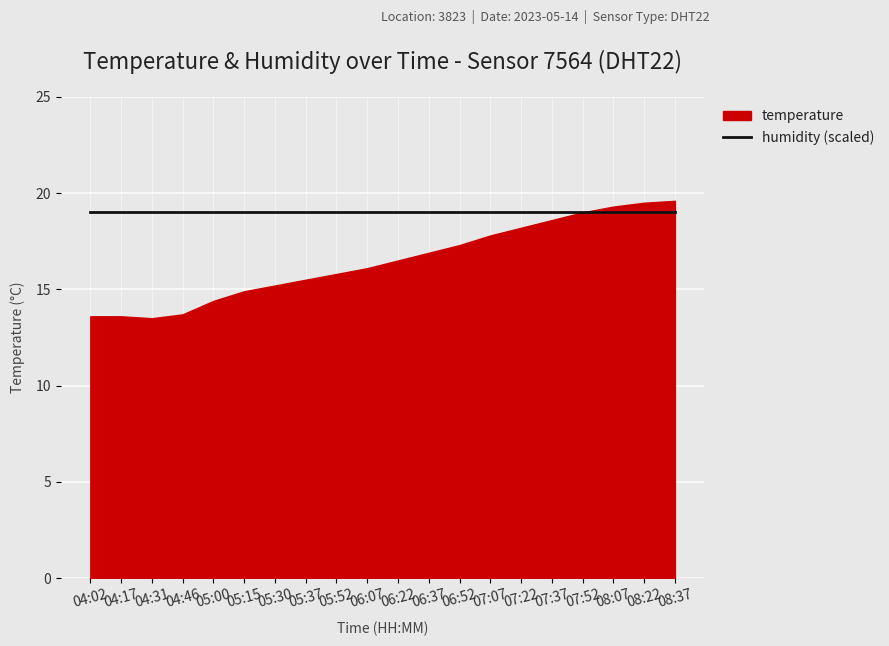

At which category does temperature reach its first local valley?

04:31